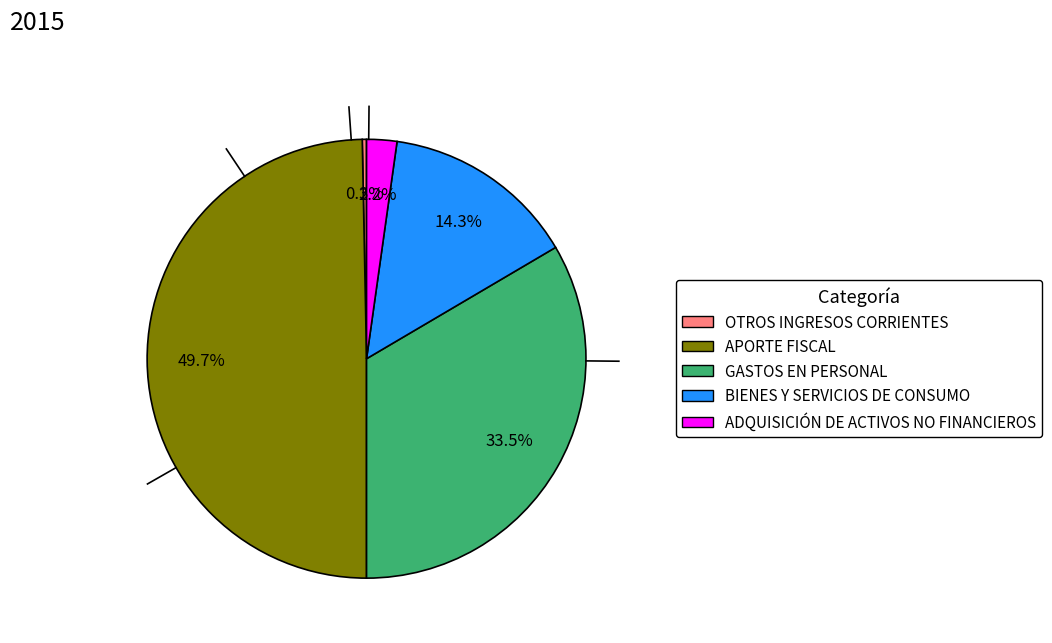

To the nearest percent, what is the difference between the largest and smallest slice percentages?

49%